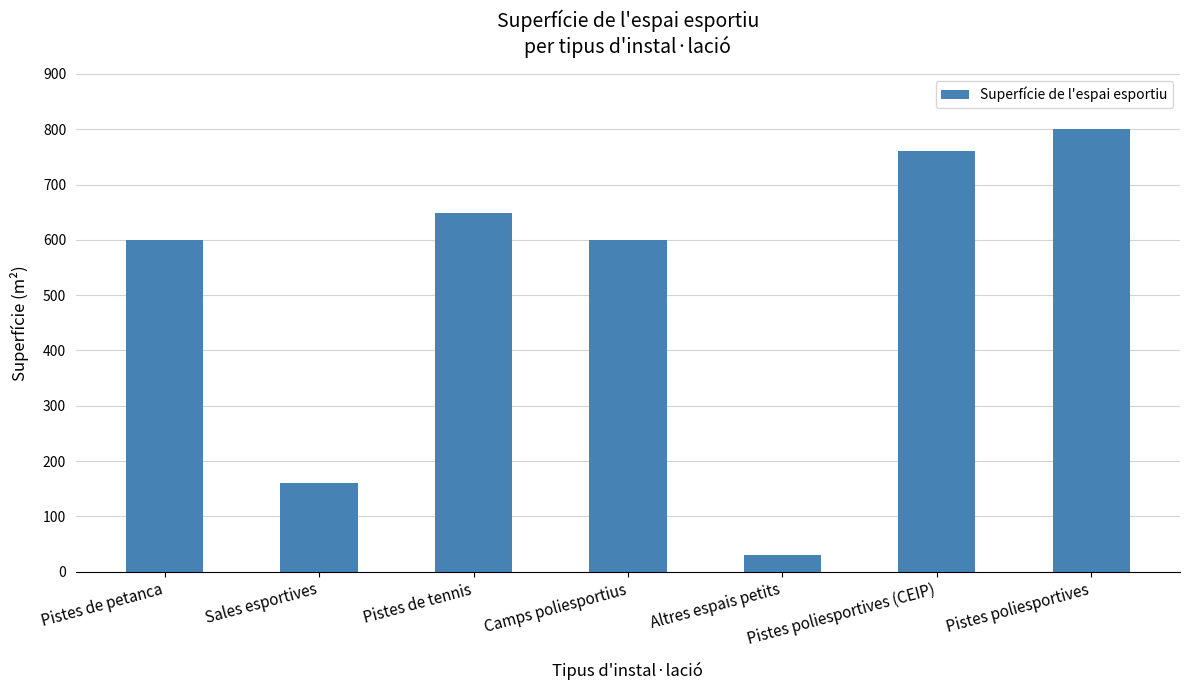

What is the sum of all values?

3598